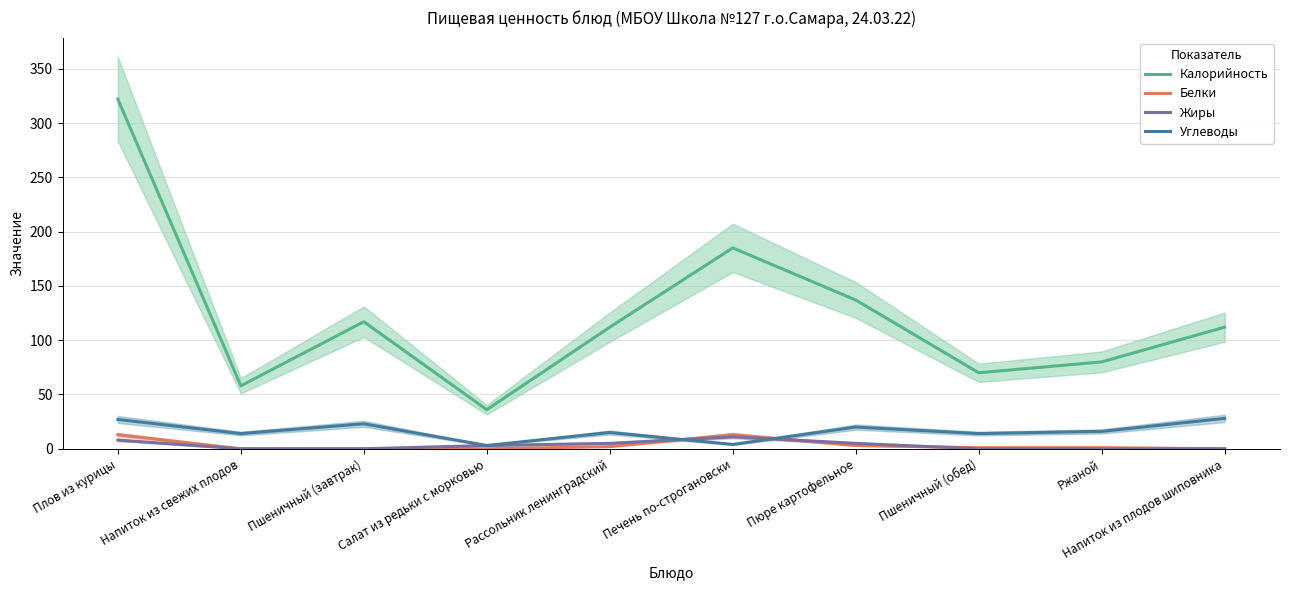

Is it true that Калорийность equals 164 at Напиток из плодов шиповника?

False